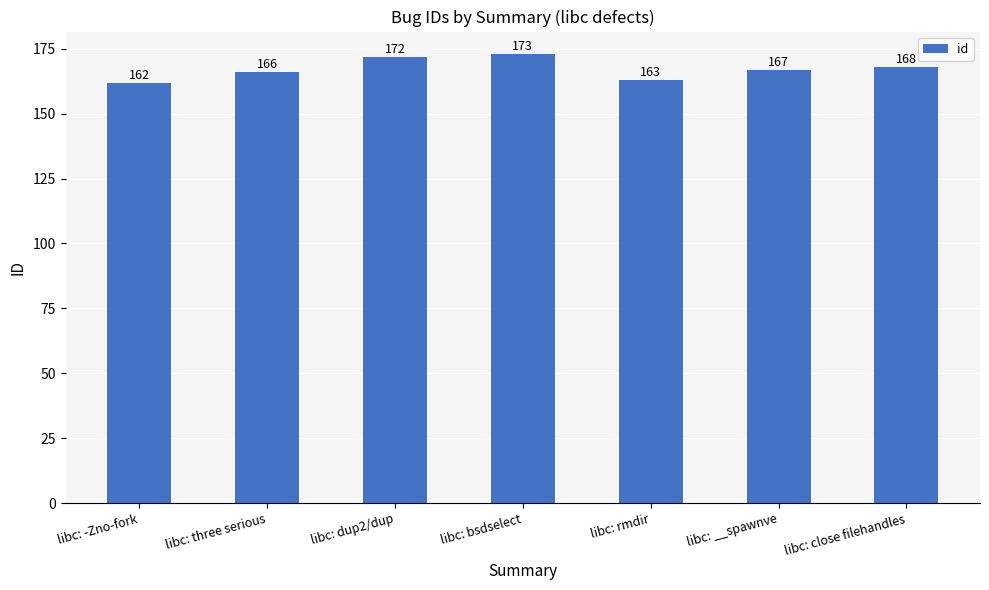

What is the approximate value at libc: __spawnve, to the nearest 10?

170